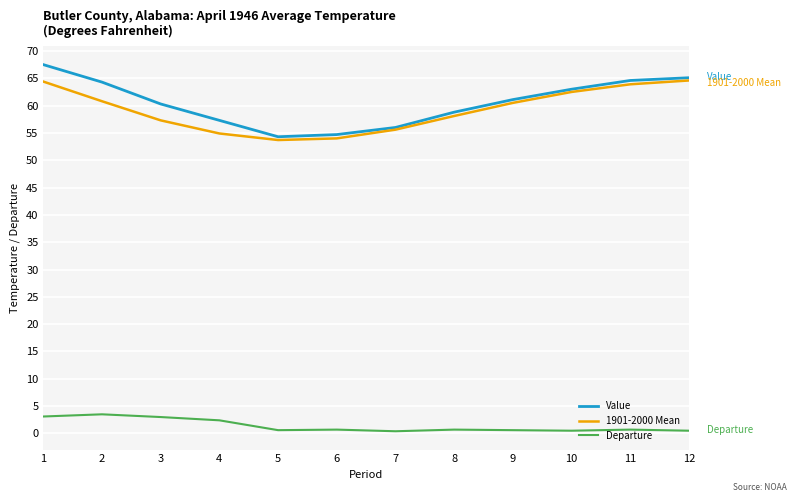

True or false: 1901-2000 Mean and Departure cross at least once.

False